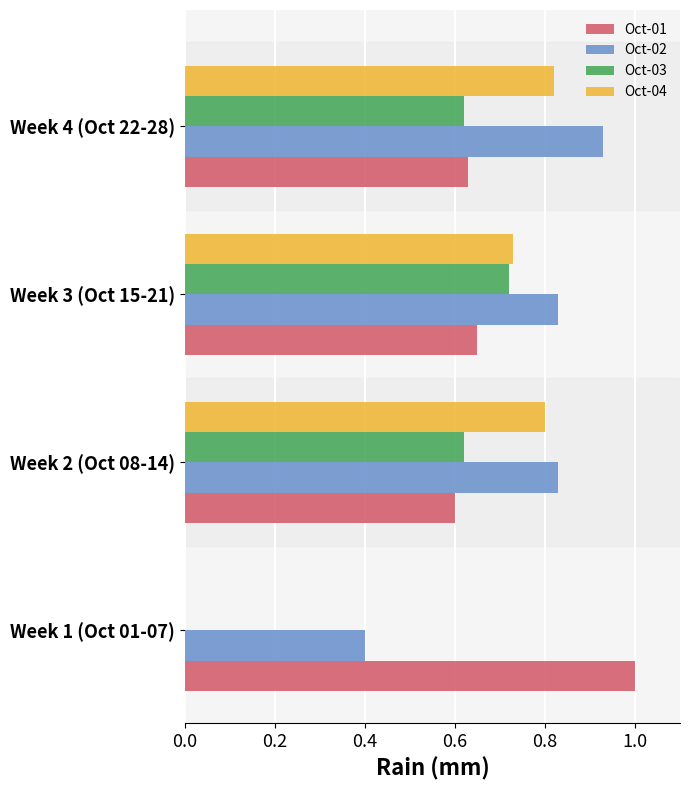

The Oct-03 series shows 0.9 at Week 2 (Oct 08-14). True or false?

False